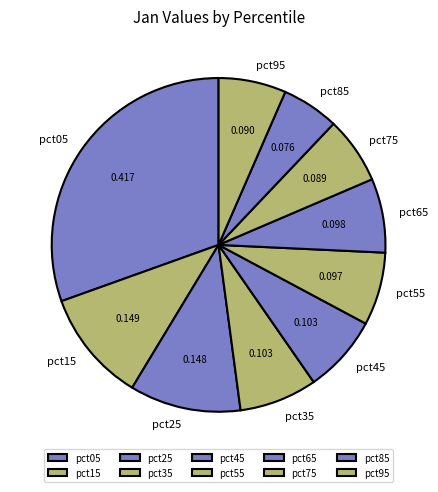

Is there any slice that represents more than half of the pie?

No